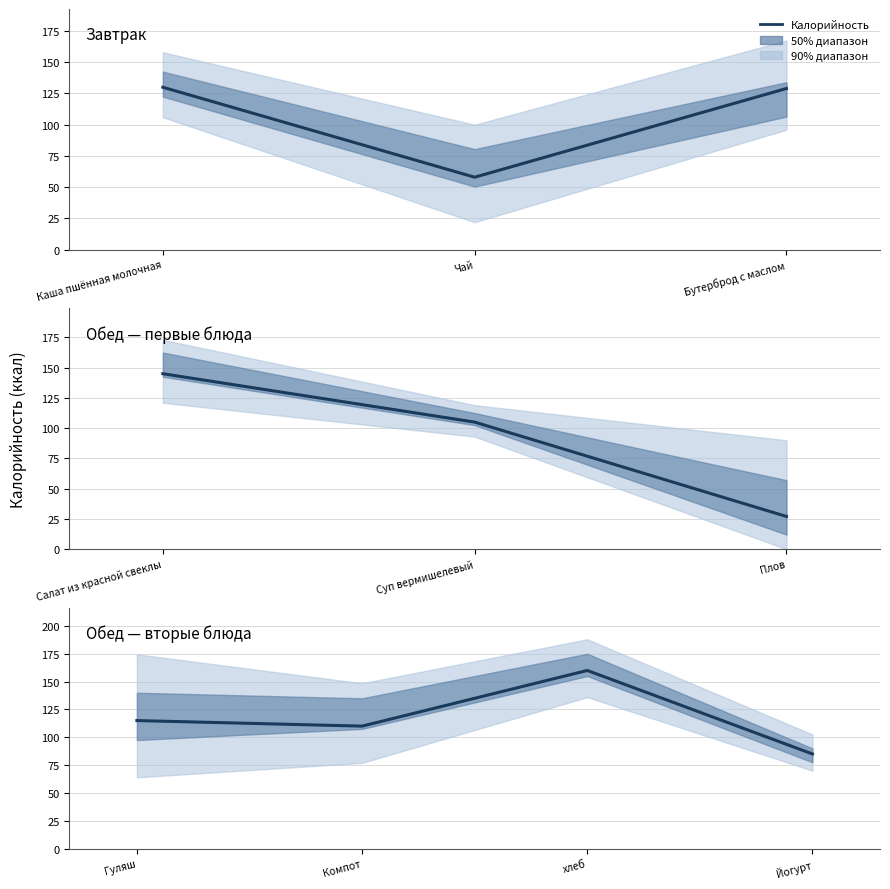

Where does the data first go above 115?

хлеб